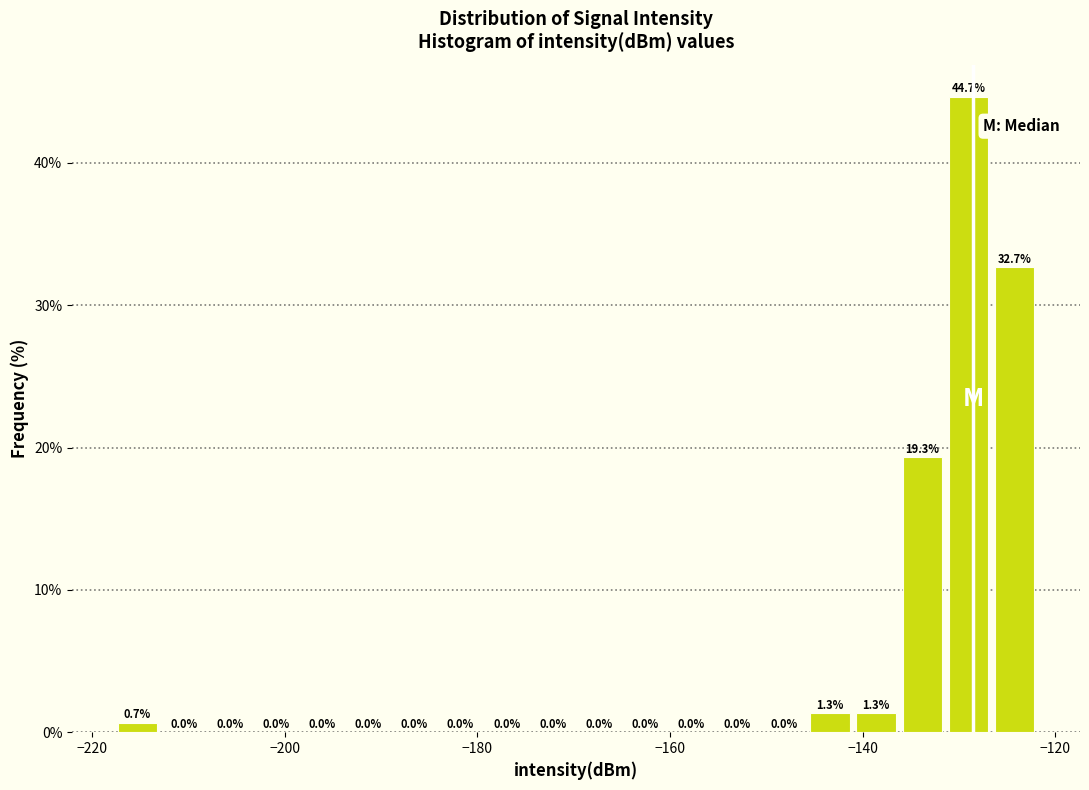

Around what value on the x-axis is the tallest bar? Give the approximate position of its centre, as read against the axis.

-130